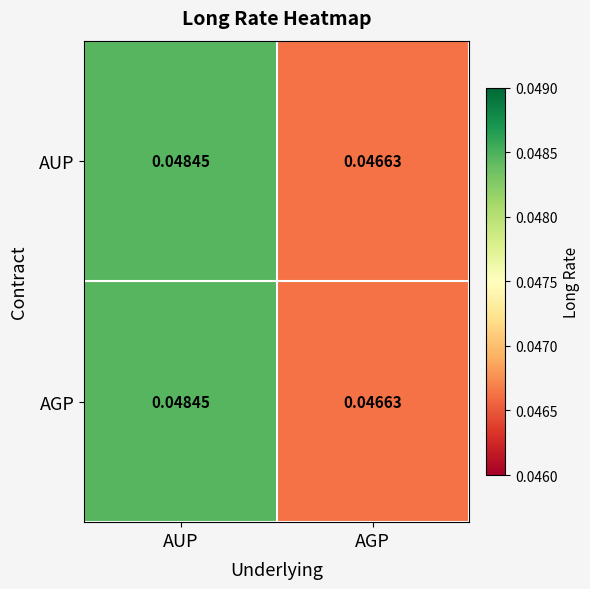

Which category has the highest value across all series?

AUP